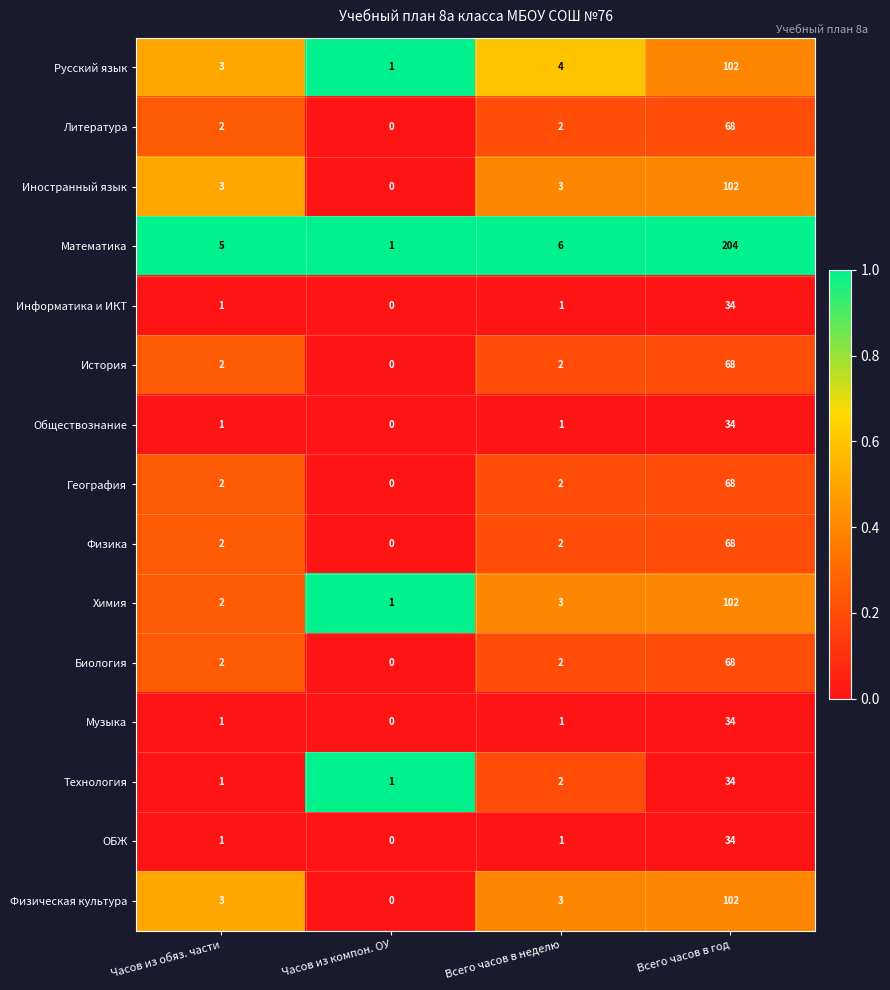

Which series has the largest total across all categories?

Математика